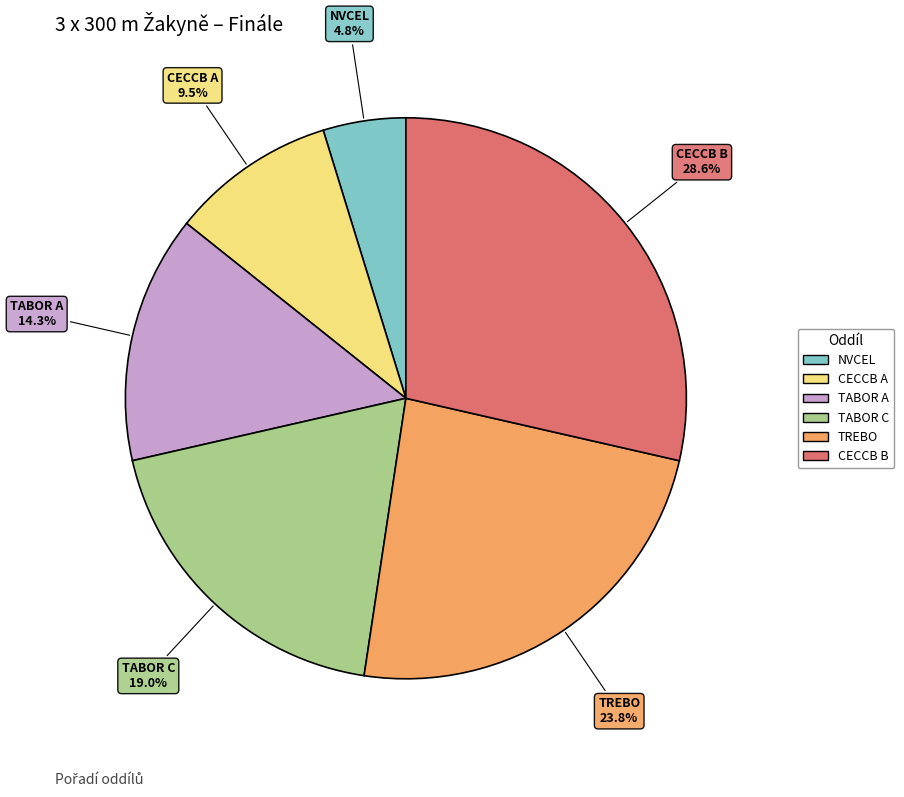

Between NVCEL and CECCB A, which is larger?

CECCB A